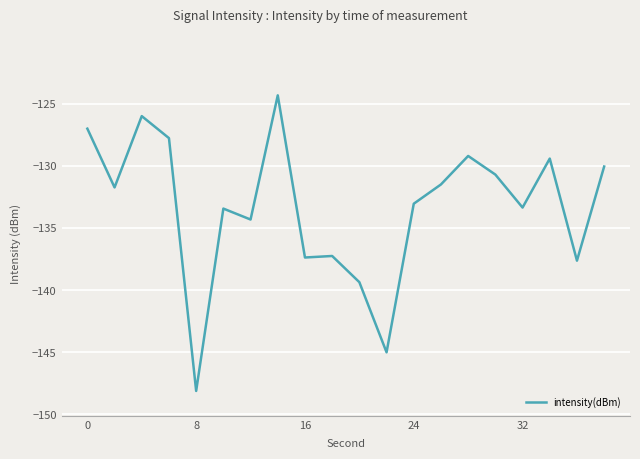

What is the difference between the maximum and minimum values?

23.8